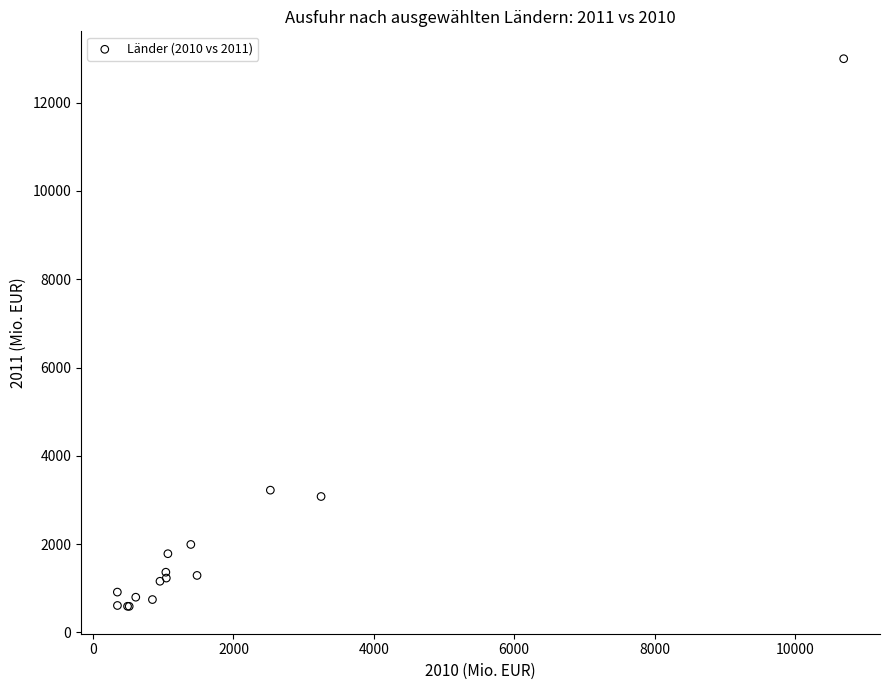

What Y value in the scatter plot is closest to 6793?

3221.3